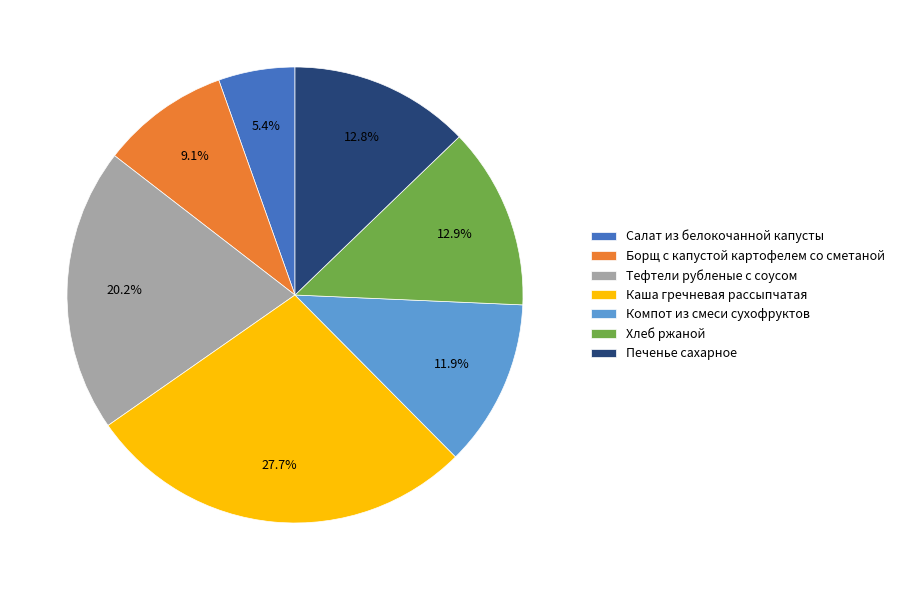

Which category has the smallest portion of the pie?

Салат из белокочанной капусты